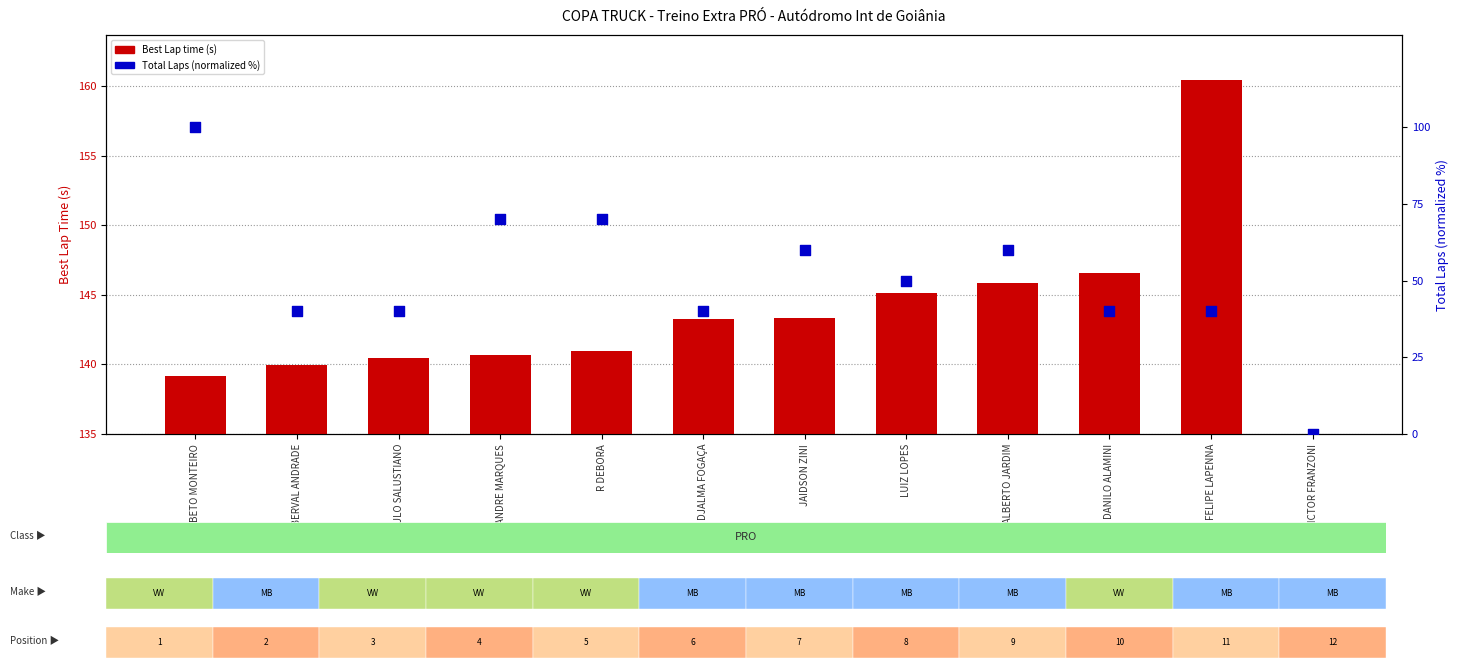

At how many categories does at least one series exceed 133?

11